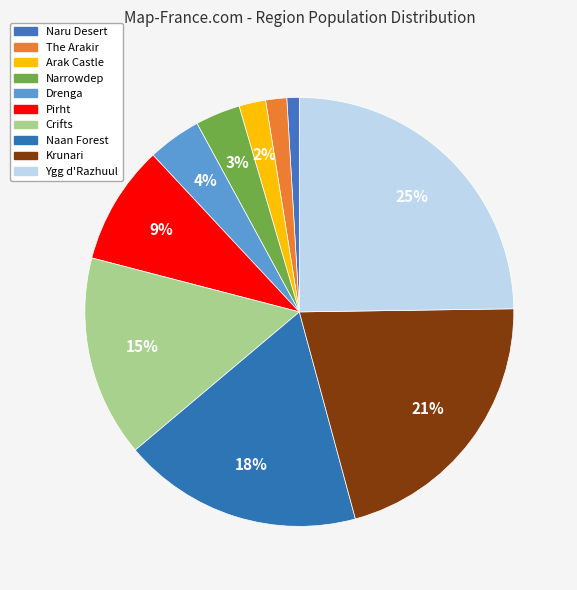

How many segments does this pie chart have?

10